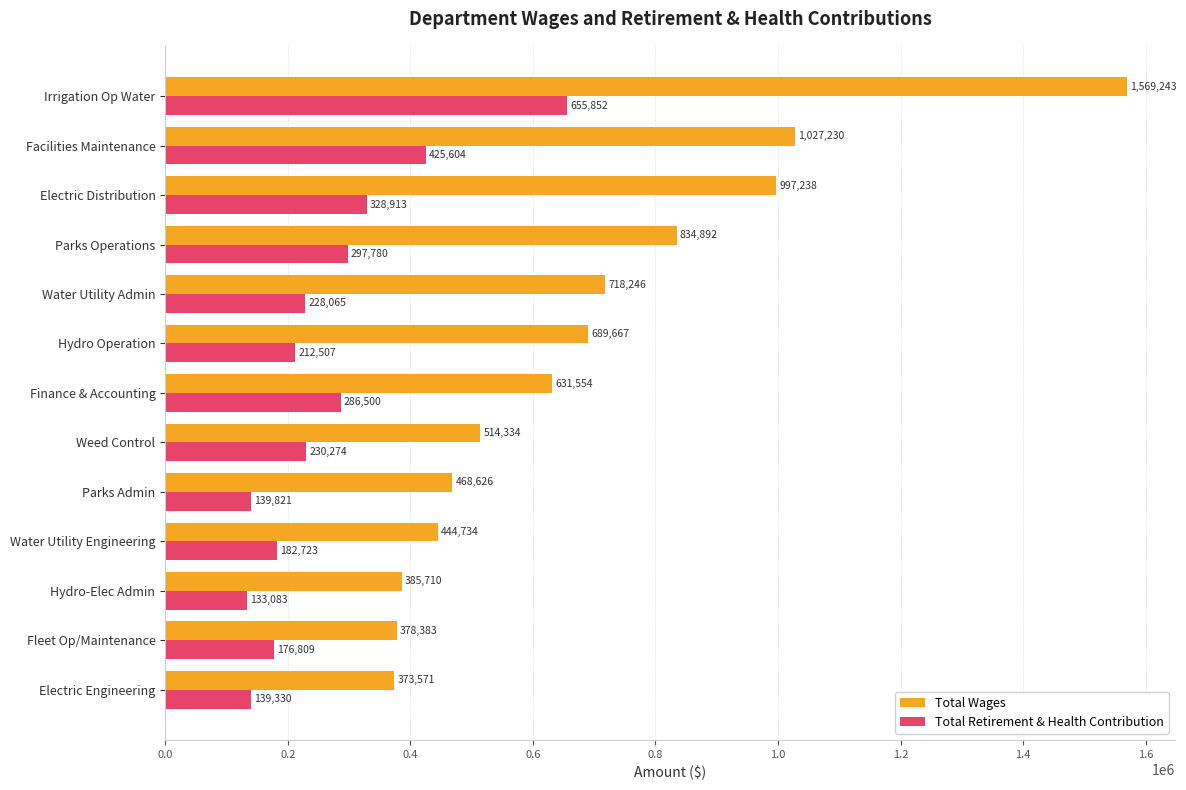

List the series in order of their peak value, highest first.

Total Wages, Total Retirement & Health Contribution